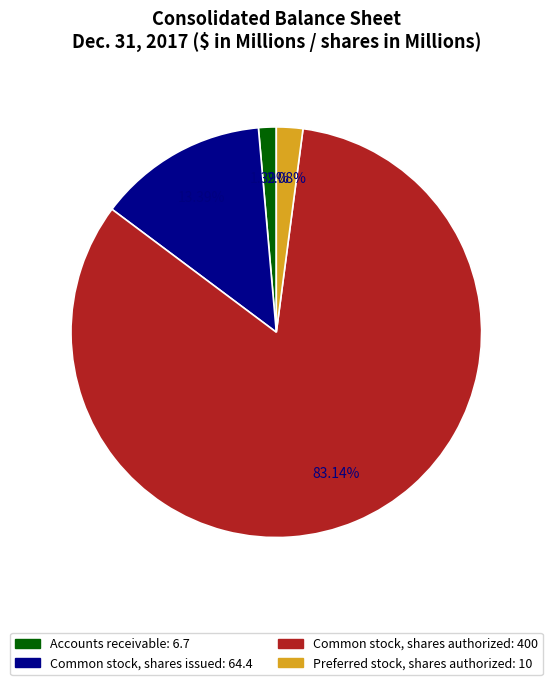

How many segments does this pie chart have?

4